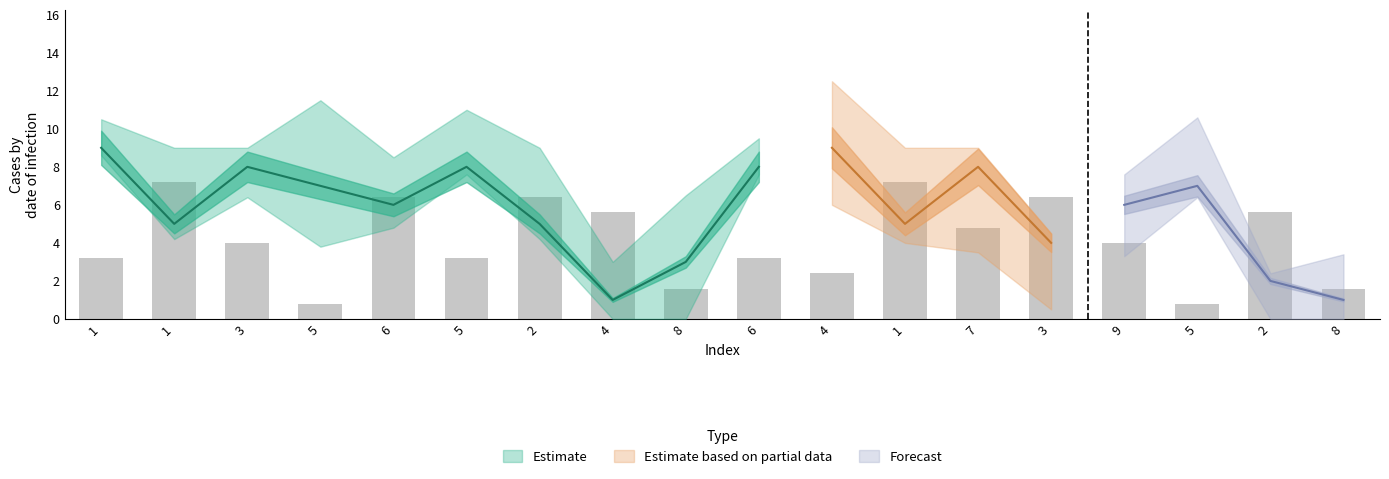

What is the label of the 9th bar from the left?

8